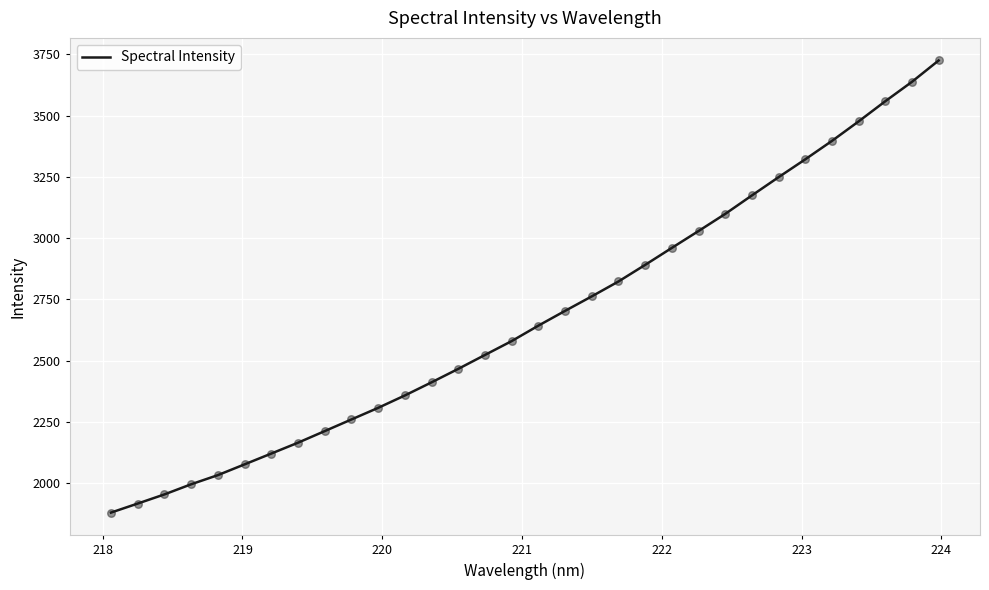

What is the difference between the maximum and minimum values?

1844.8